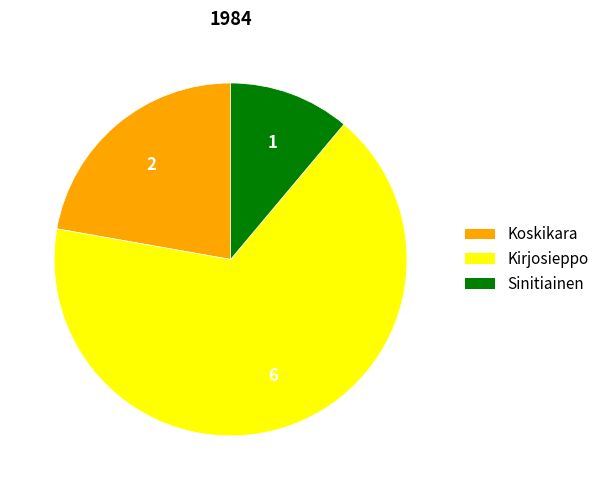

Is there a majority slice in this chart?

Yes